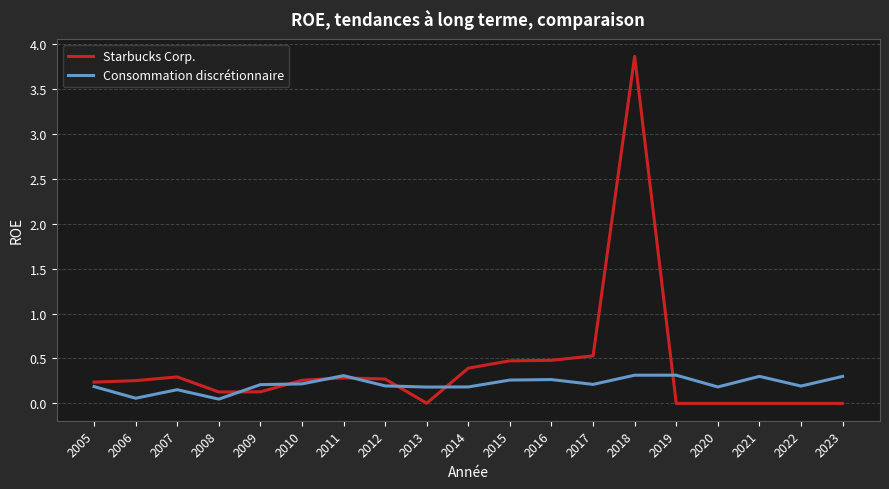

Where is Starbucks Corp. nearest to the value 1?

2017